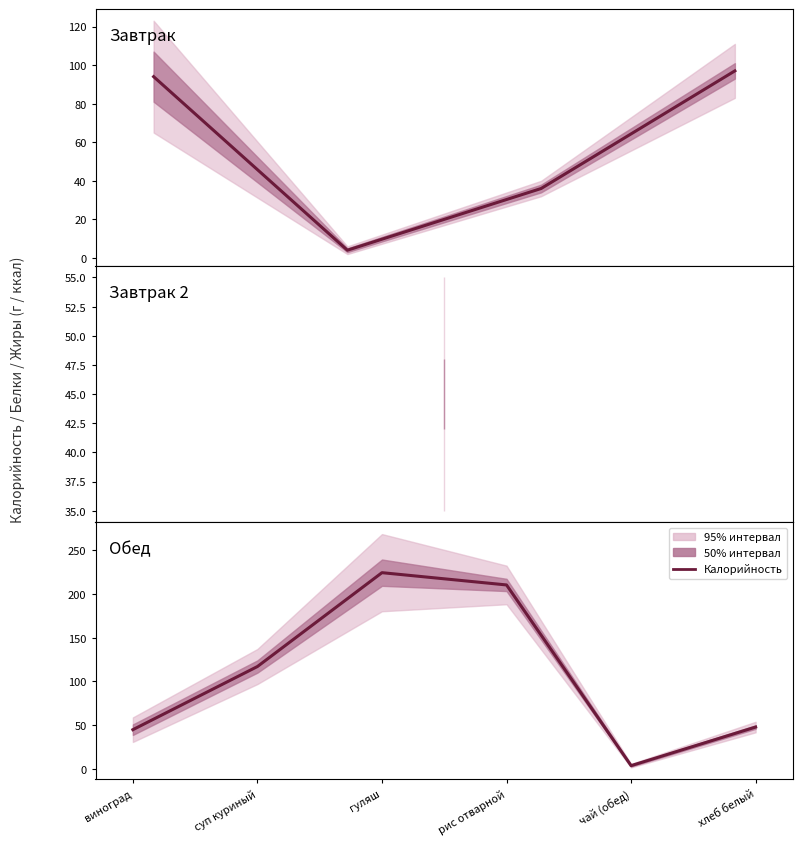

Where is the data nearest to the value 114?

суп куриный